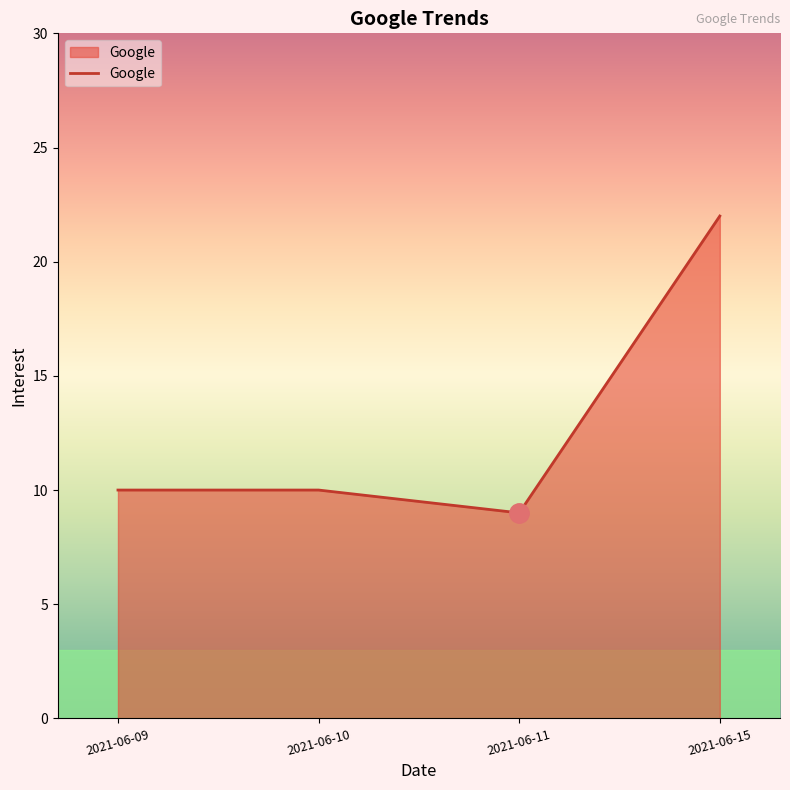

Which has a higher value, 2021-06-11 or 2021-06-09?

2021-06-09